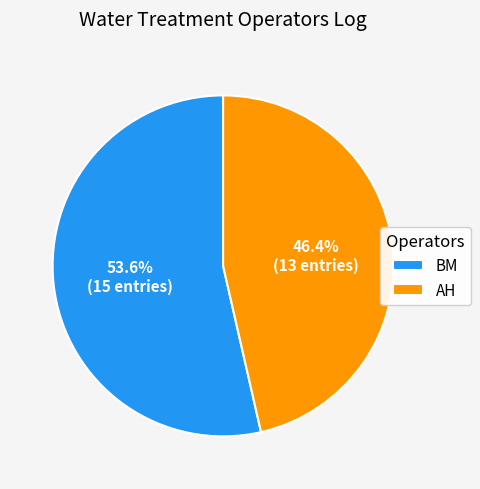

Which category has the biggest portion of the pie?

BM